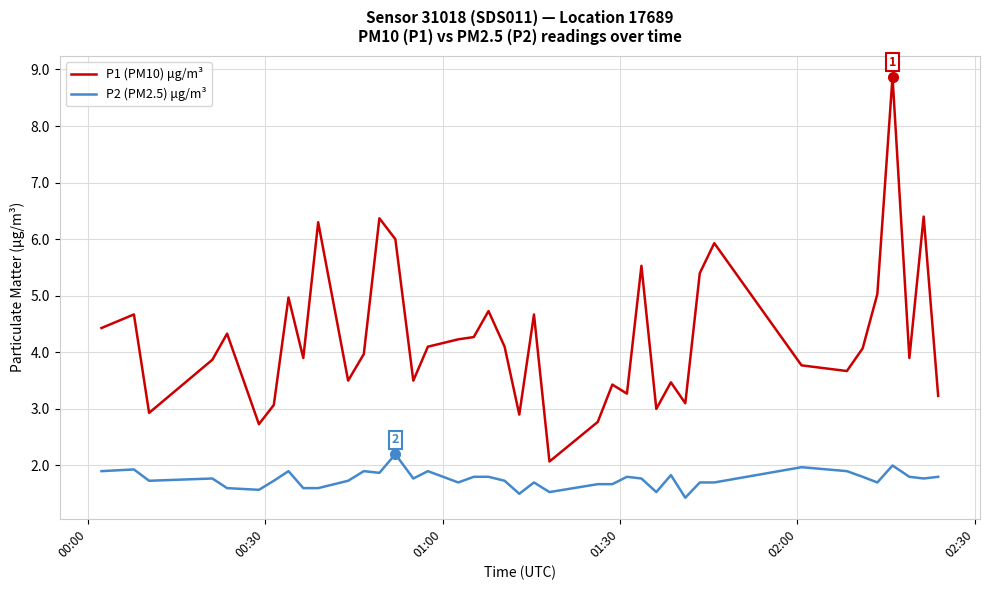

True or false: P1 (PM10) μg/m³ and P2 (PM2.5) μg/m³ cross at least once.

False